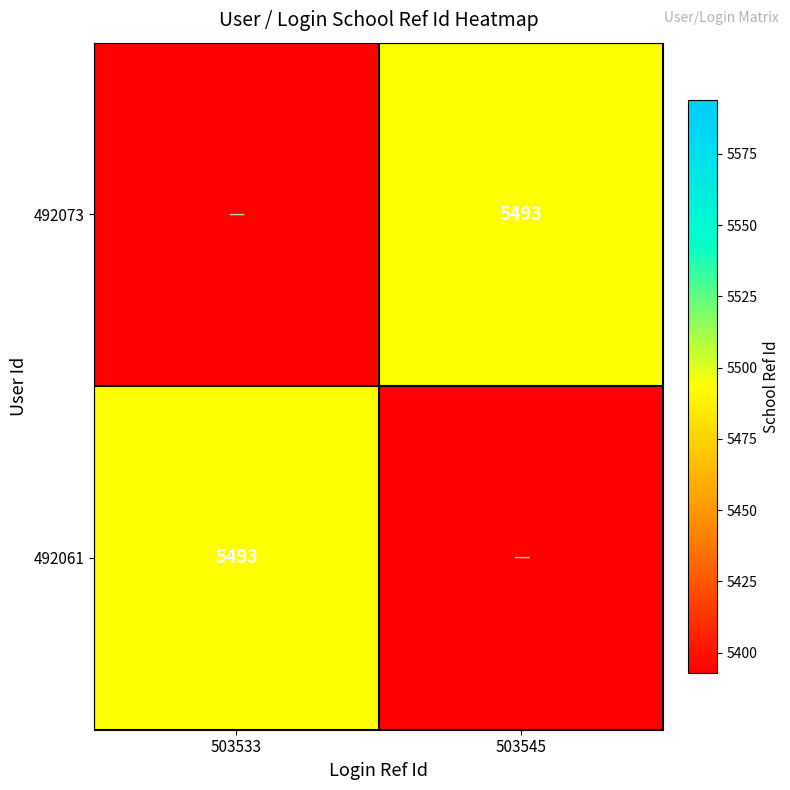

True or false: 492061 has a value of 5493 at 503533.

True